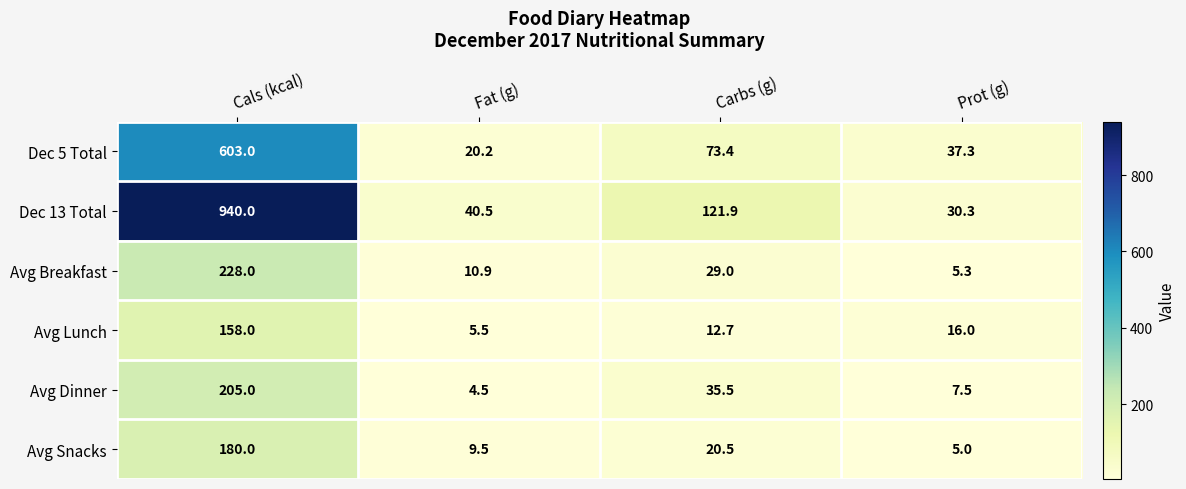

At Carbs (g), list the series in order from smallest to largest.

Avg Lunch, Avg Snacks, Avg Breakfast, Avg Dinner, Dec 5 Total, Dec 13 Total